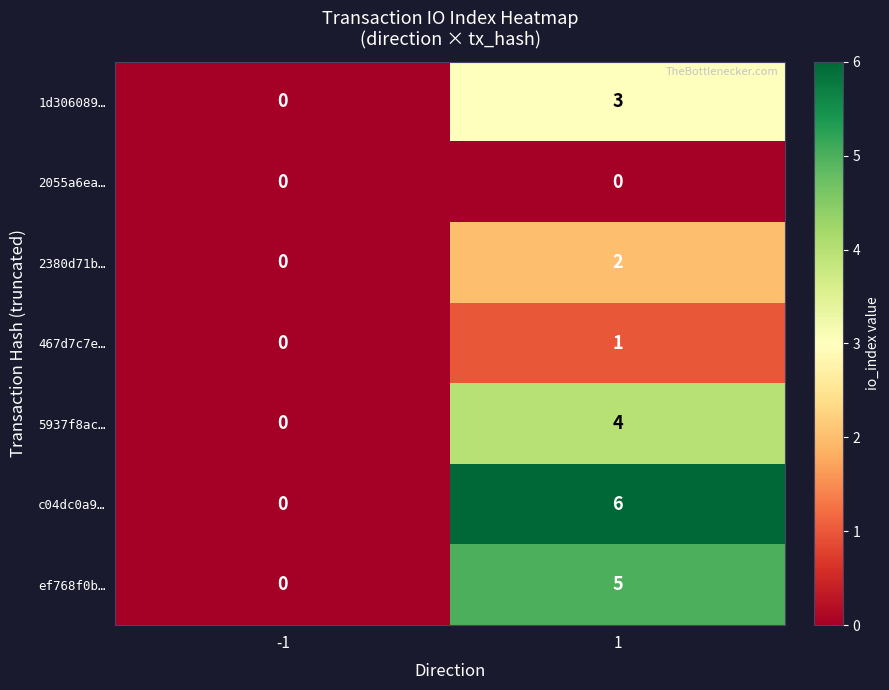

Rank the series by their maximum value, from highest to lowest.

c04dc0a9…, ef768f0b…, 5937f8ac…, 1d306089…, 2380d71b…, 467d7c7e…, 2055a6ea…